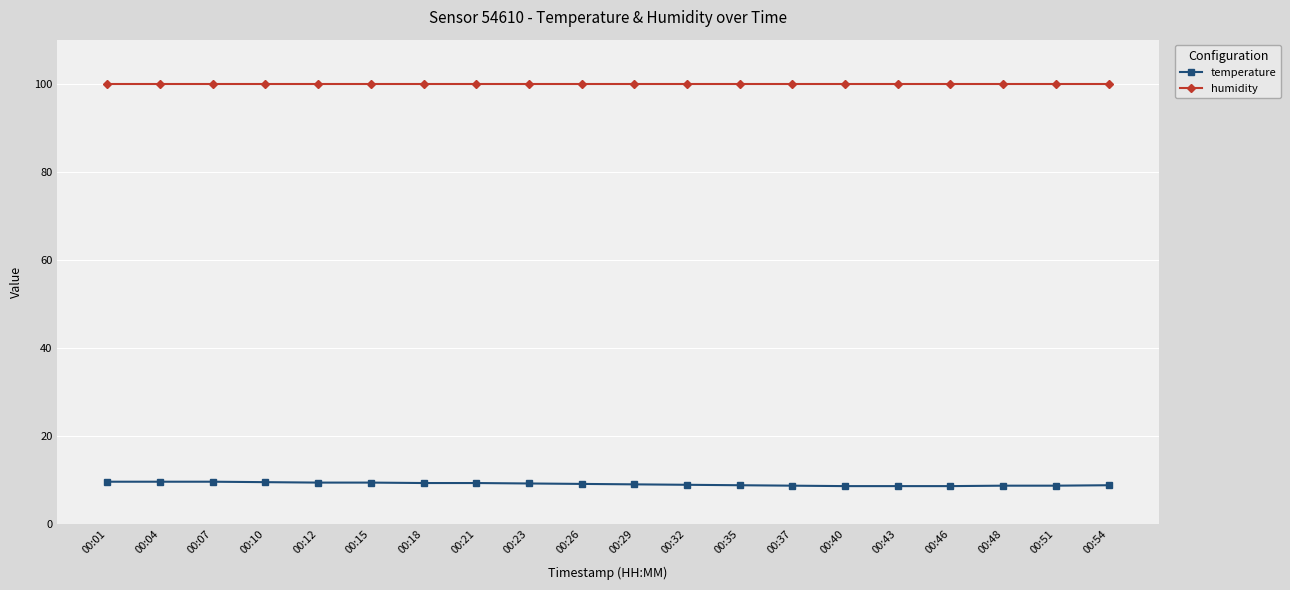

What is the maximum value for humidity?

99.9